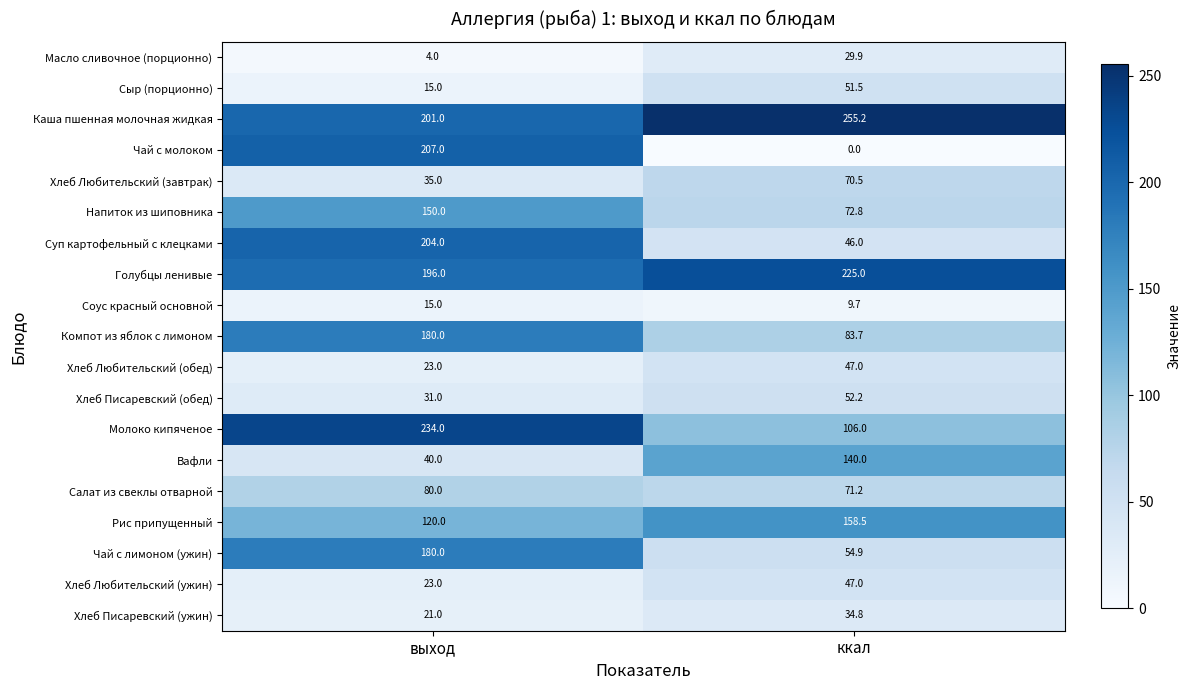

At which category is the sum across all series the highest?

выход